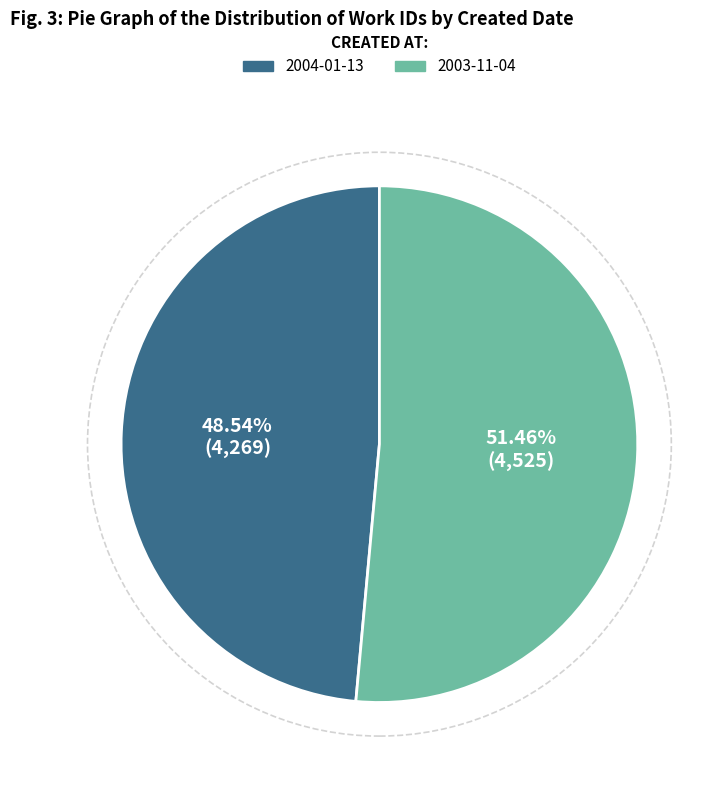

To the nearest percent, what is the average slice percentage?

50%